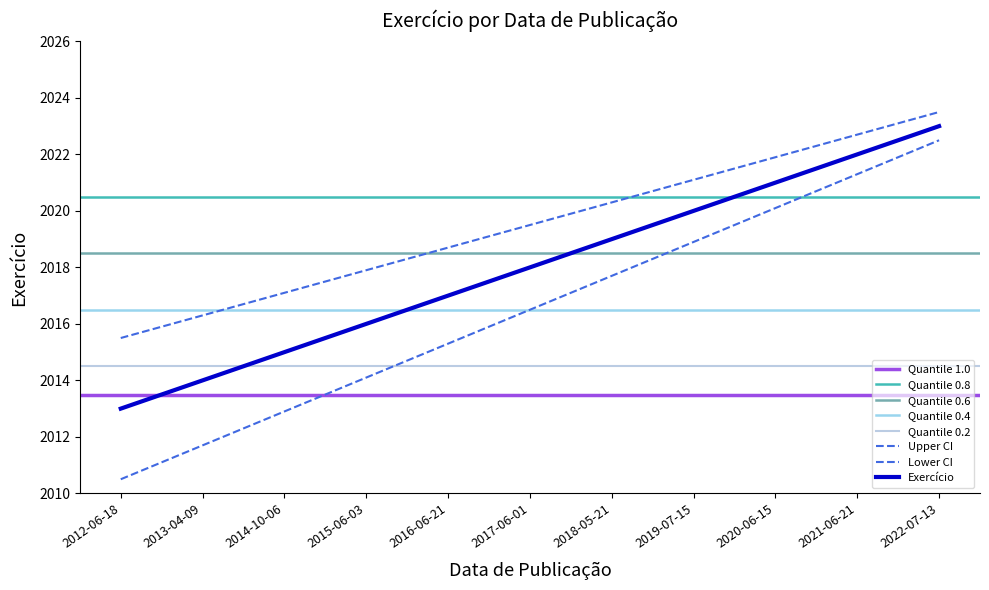

How many values are below 2019?

5